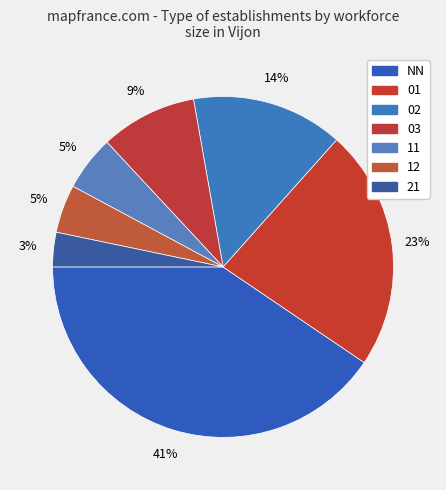

What is the smallest slice in the pie chart?

21